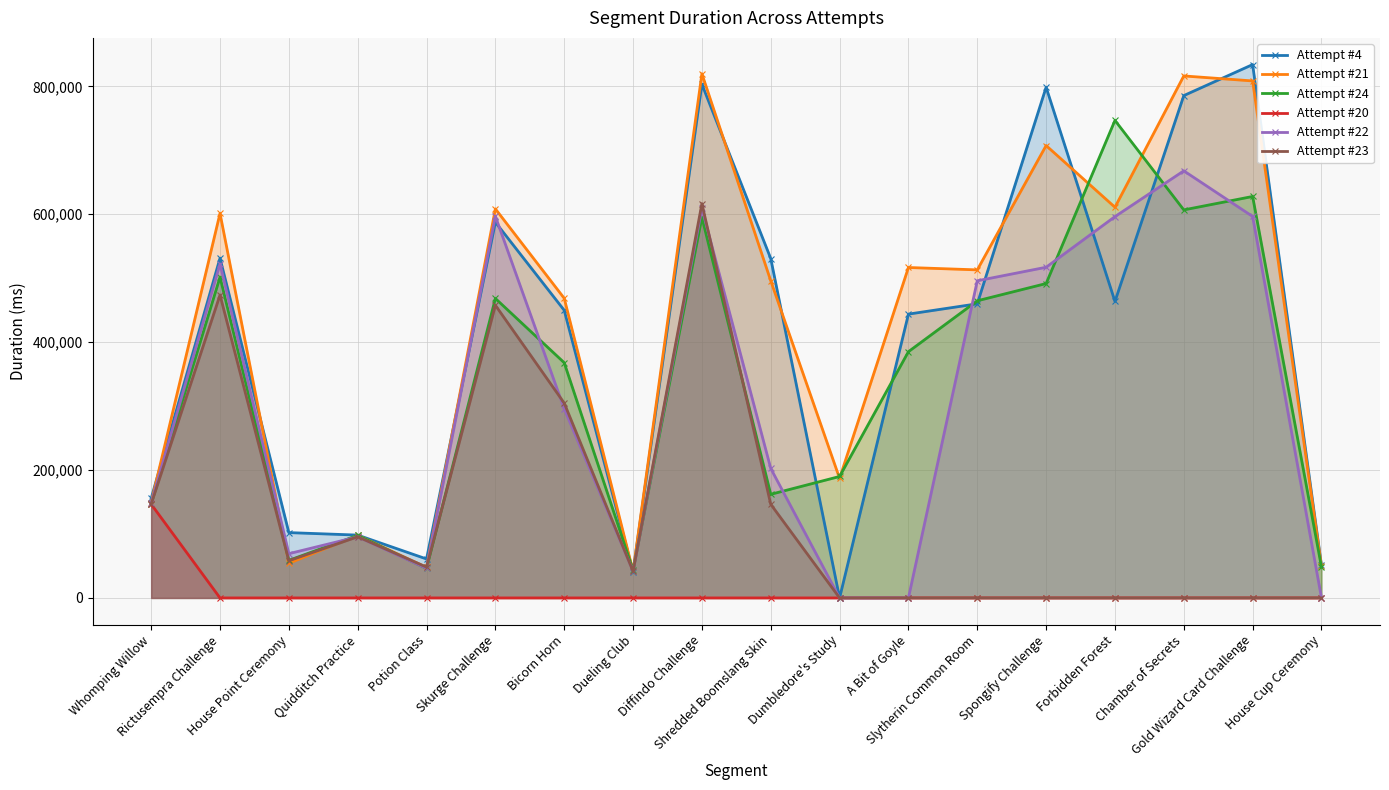

How many lines are shown in the chart?

6